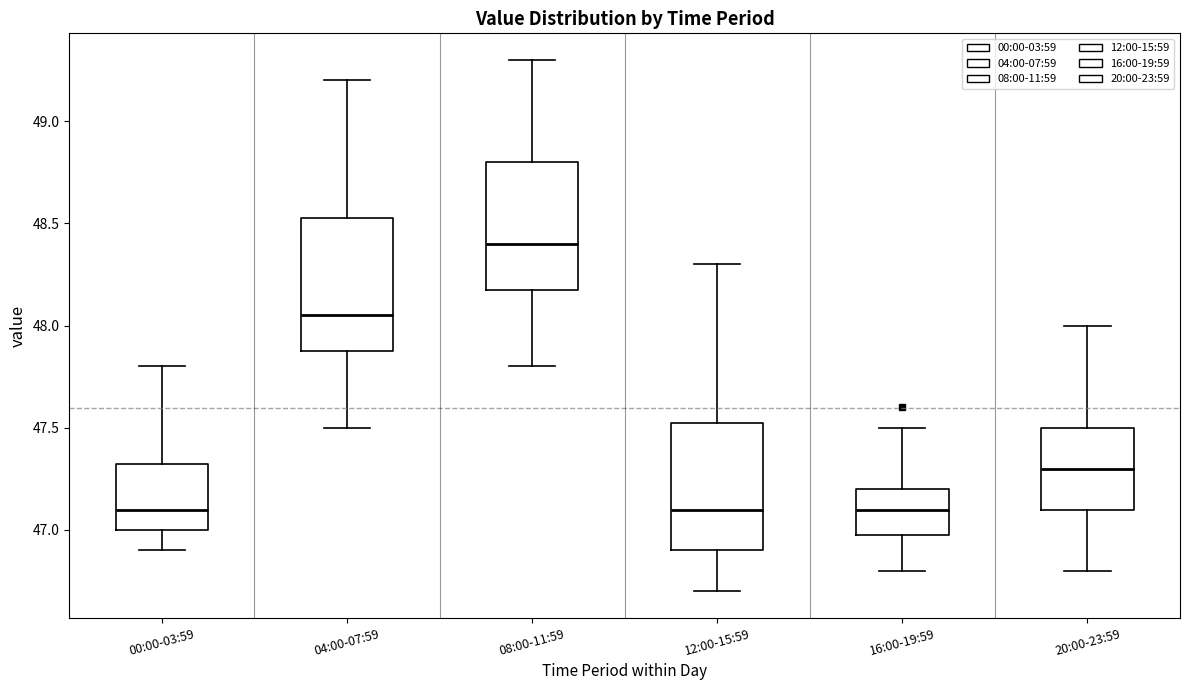

Reading left to right, read every box against the y-axis: the position of its median line, the range the box covers, and the ends of its whiskers. The values are not printed on the chart, so give them approximately, as read against the axis.

00:00-03:59: median 47.10, box 47.00 to 47.35, whiskers 46.90 to 47.80
04:00-07:59: median 48.05, box 47.90 to 48.55, whiskers 47.50 to 49.20
08:00-11:59: median 48.40, box 48.20 to 48.80, whiskers 47.80 to 49.30
12:00-15:59: median 47.10, box 46.90 to 47.55, whiskers 46.70 to 48.30
16:00-19:59: median 47.10, box 47.00 to 47.20, whiskers 46.80 to 47.50
20:00-23:59: median 47.30, box 47.10 to 47.50, whiskers 46.80 to 48.00